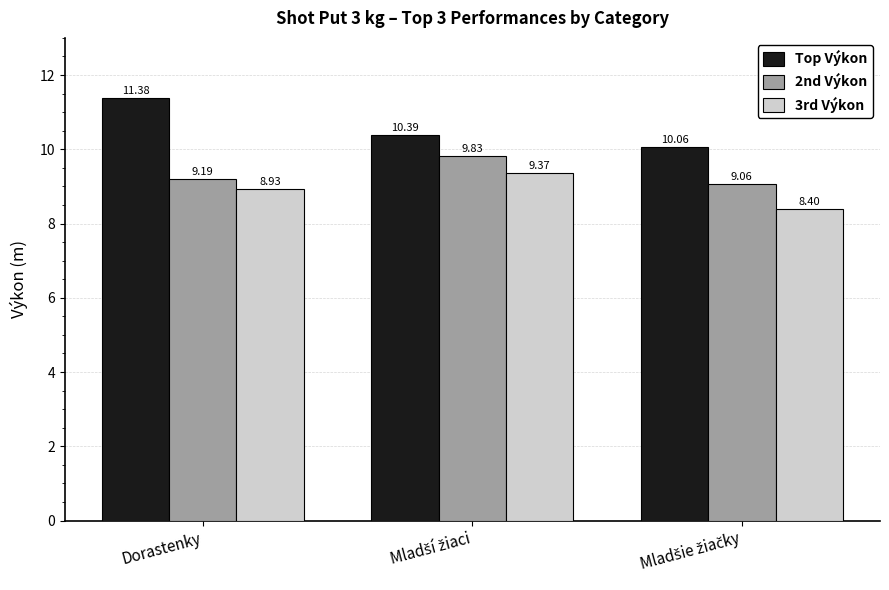

What is the total value across all series at Dorastenky?

29.5